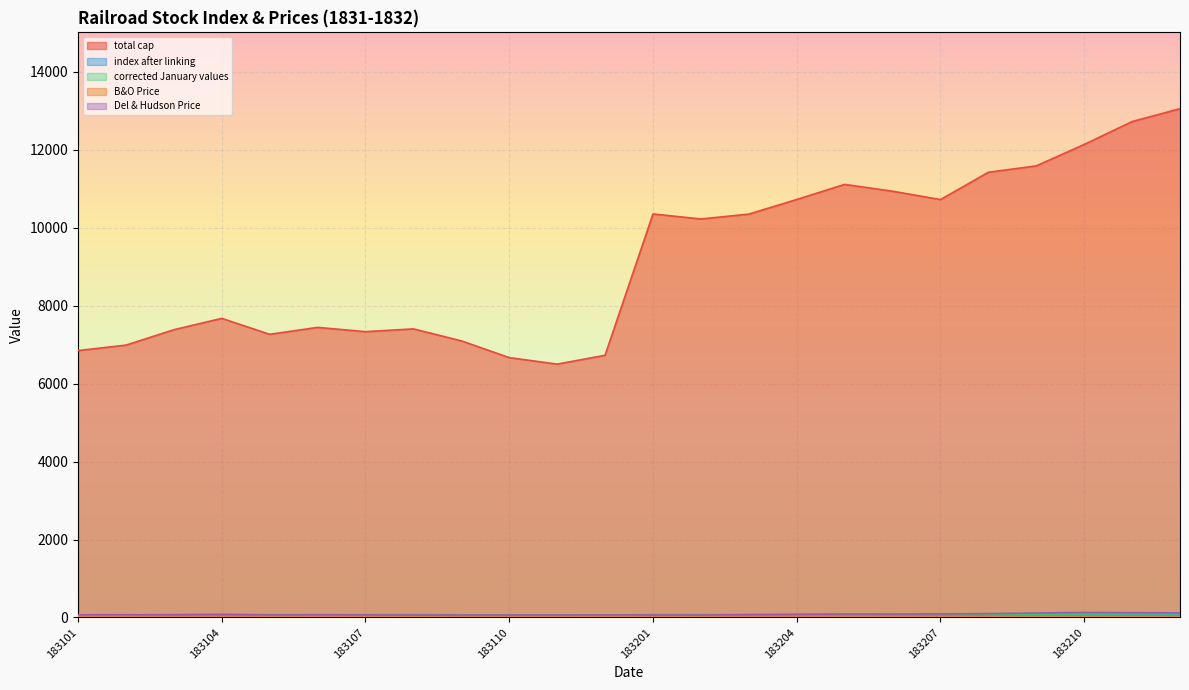

True or false: index after linking and corrected January values intersect in this chart.

False